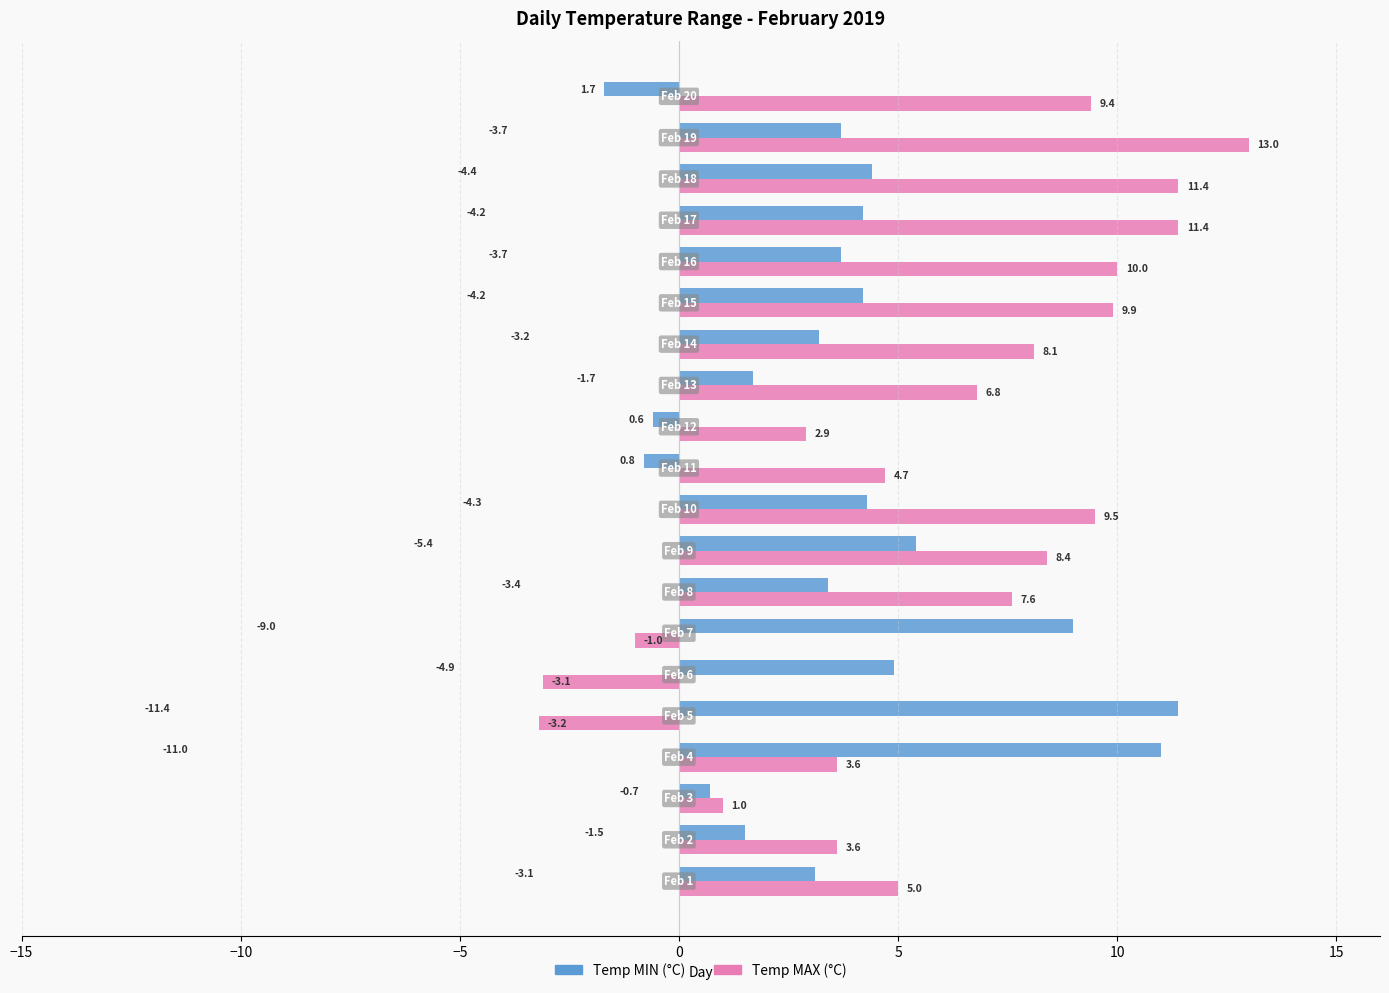

How many data points in Temp MAX (°C) are above 7?

10